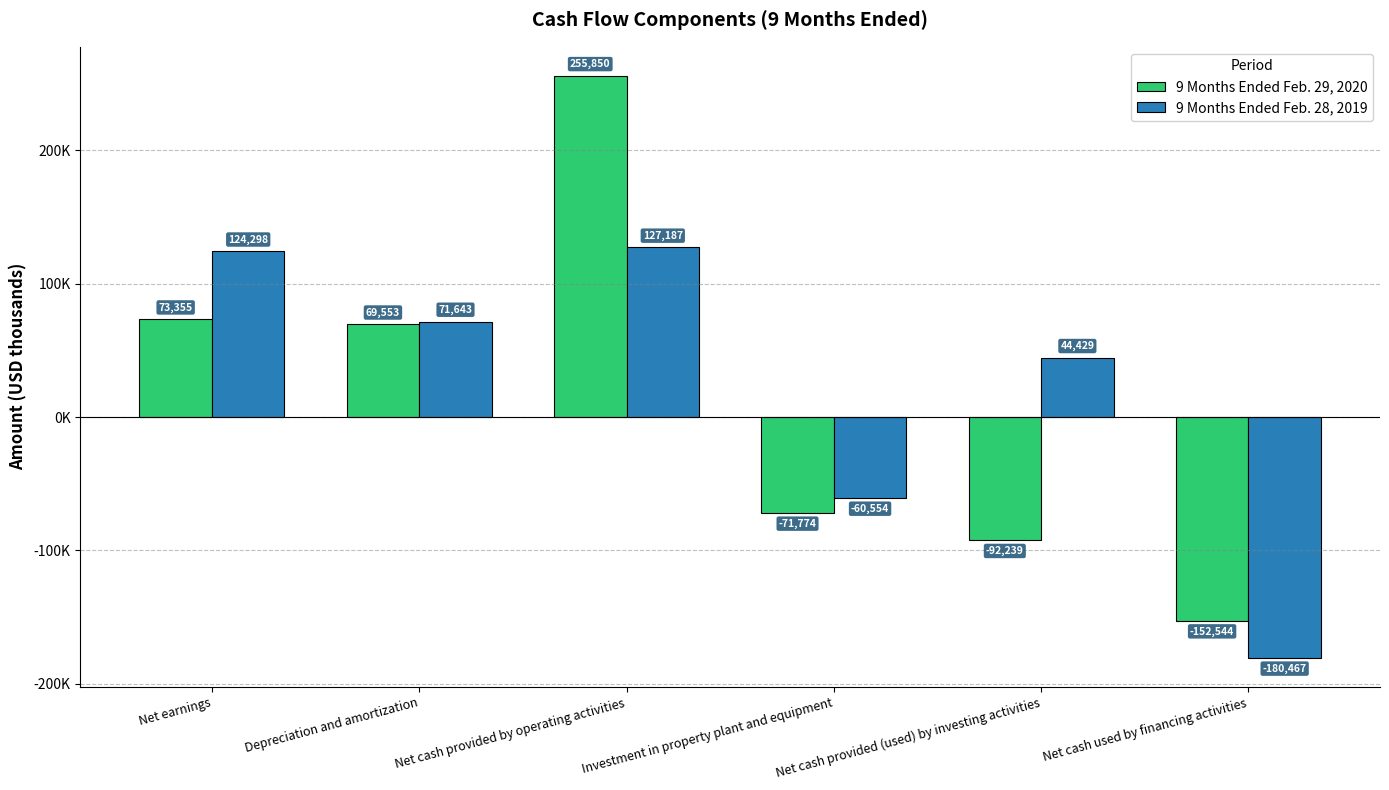

Which category has the highest value across all series?

Net cash provided by operating activities